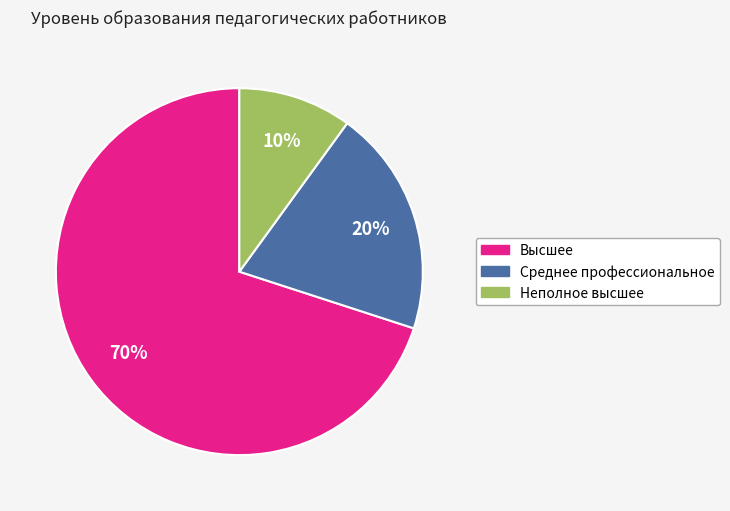

To the nearest percent, what is the combined percentage of Среднее профессиональное and Неполное высшее?

30%